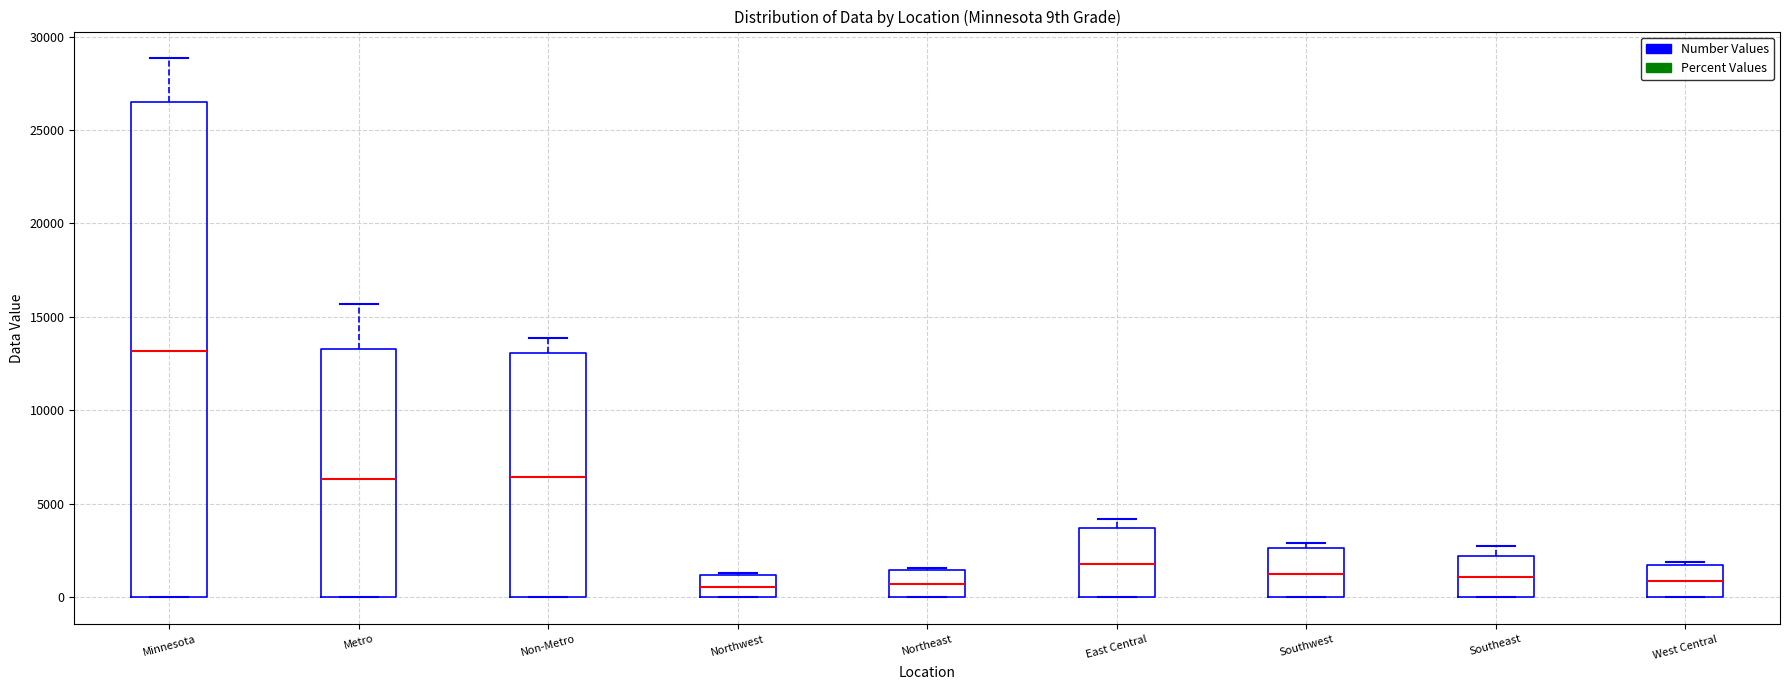

Which box's median line is the highest?

Minnesota